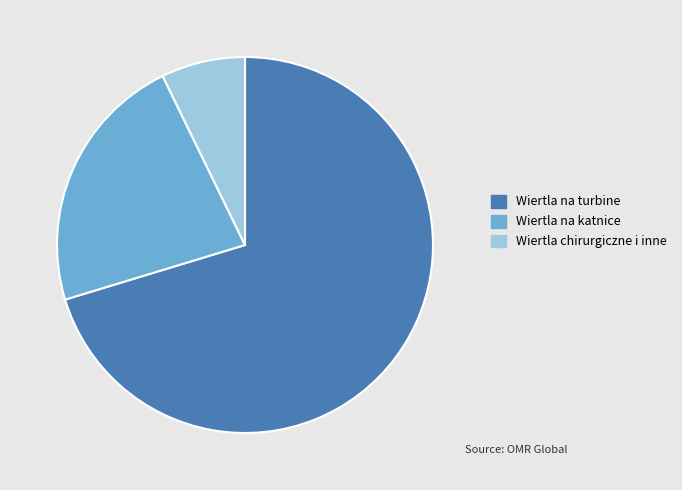

Is there a majority slice in this chart?

Yes